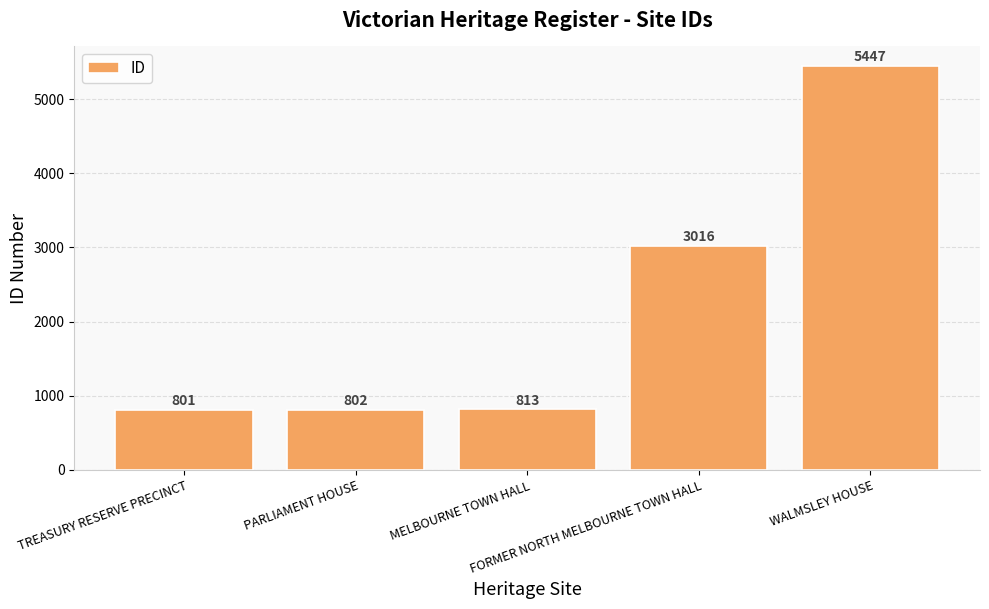

What is the greatest value displayed?

5447